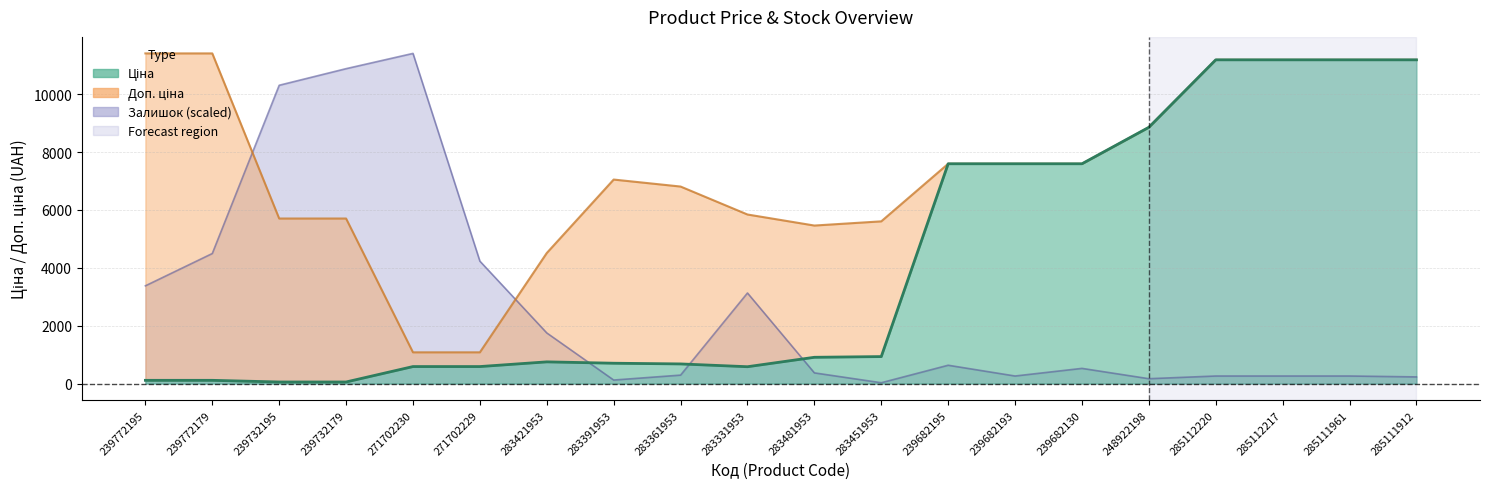

True or false: Доп. ціна and Ціна intersect in this chart.

False